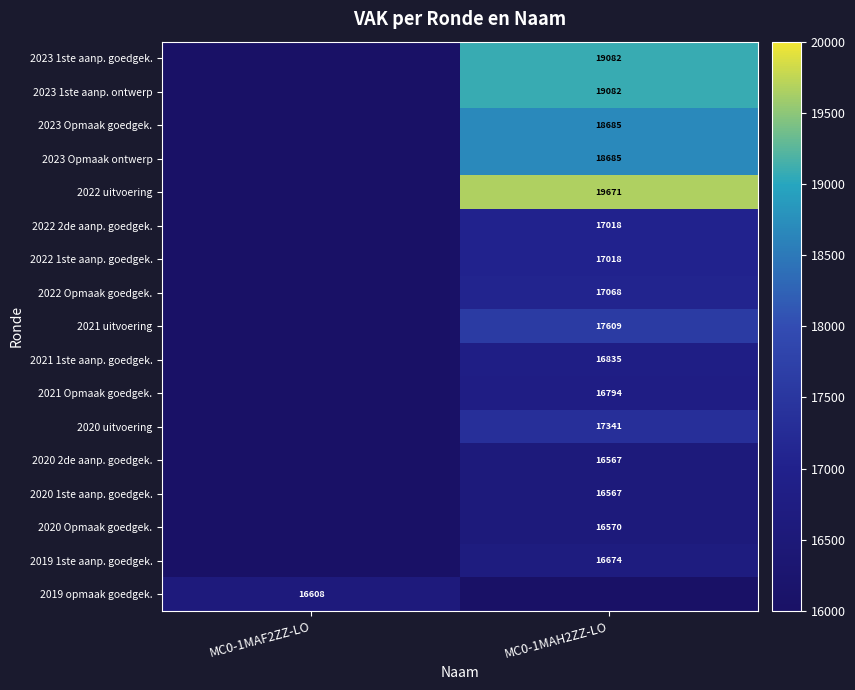

List the series in order of their peak value, lowest first.

2020 2de aanp. goedgek., 2020 1ste aanp. goedgek., 2020 Opmaak goedgek., 2019 opmaak goedgek., 2019 1ste aanp. goedgek., 2021 Opmaak goedgek., 2021 1ste aanp. goedgek., 2022 2de aanp. goedgek., 2022 1ste aanp. goedgek., 2022 Opmaak goedgek., 2020 uitvoering, 2021 uitvoering, 2023 Opmaak goedgek., 2023 Opmaak ontwerp, 2023 1ste aanp. goedgek., 2023 1ste aanp. ontwerp, 2022 uitvoering